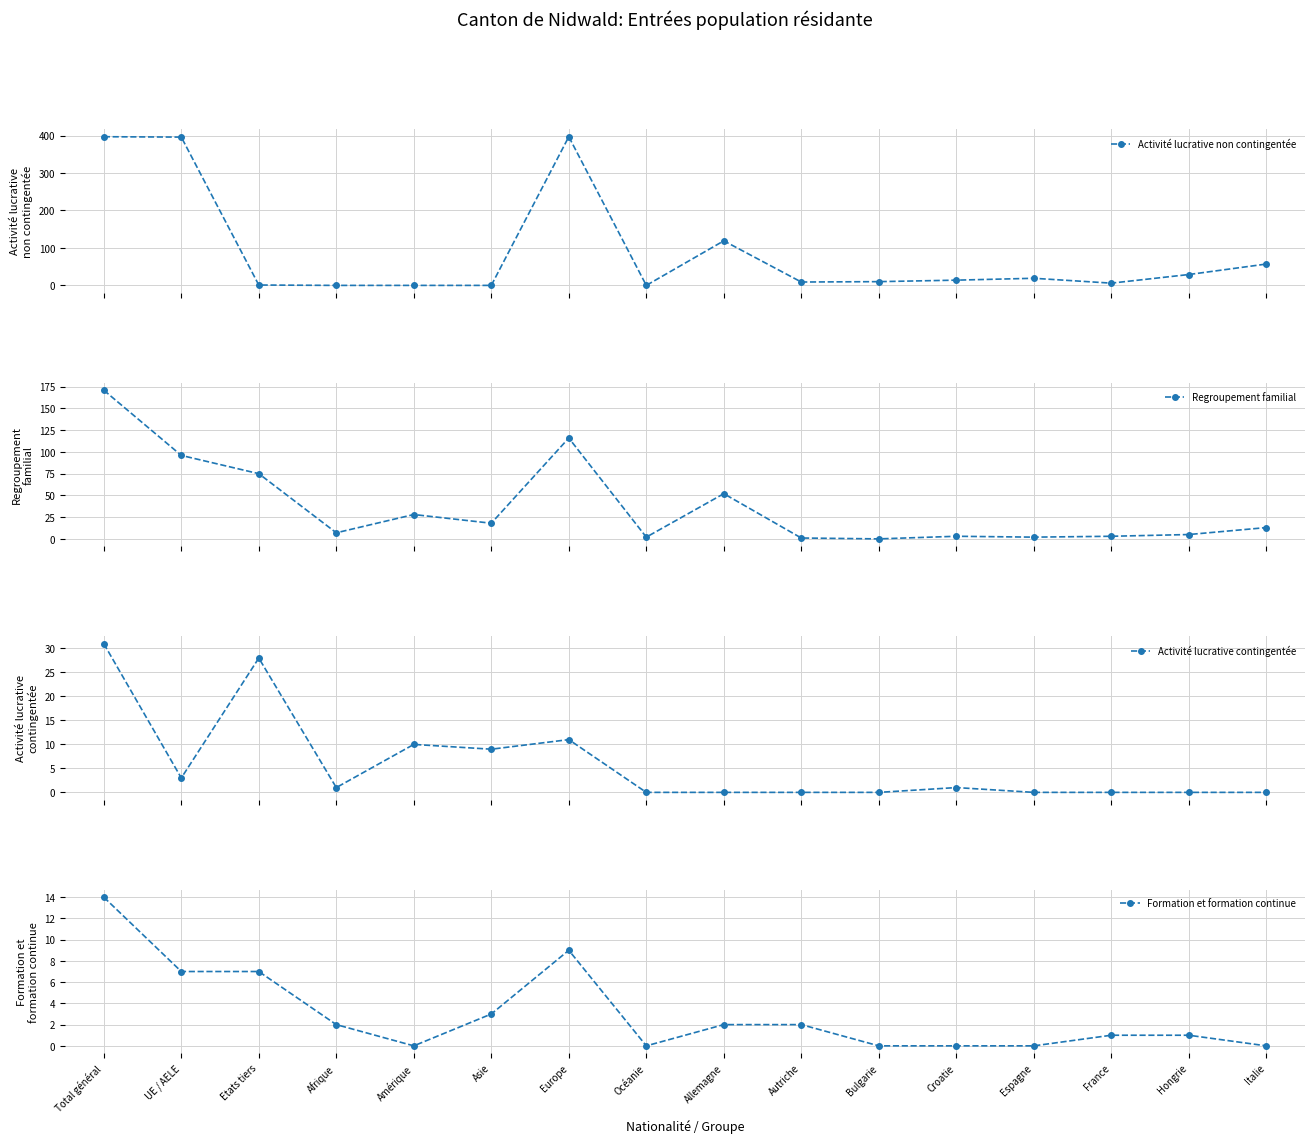

Count the number of data series in this chart.

4